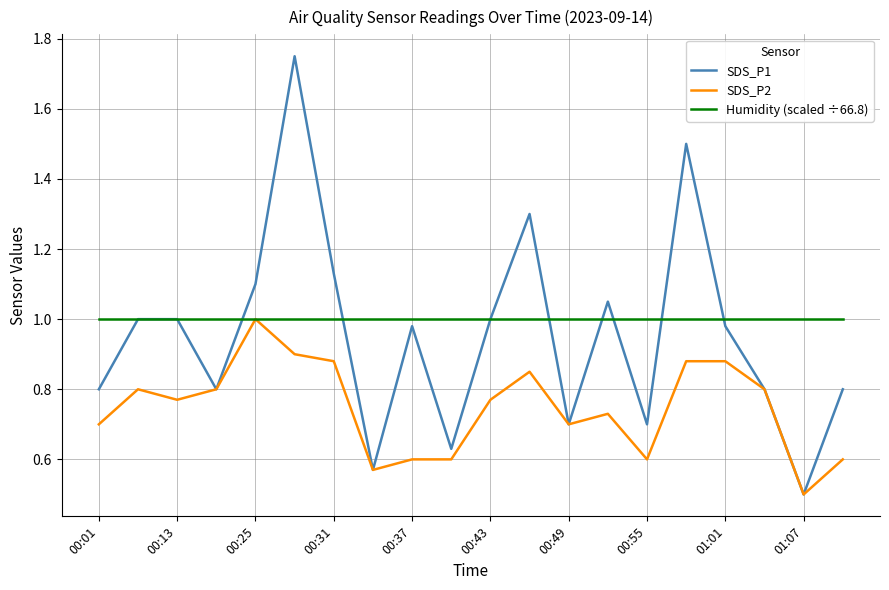

Which series has the widest spread of values?

SDS_P1